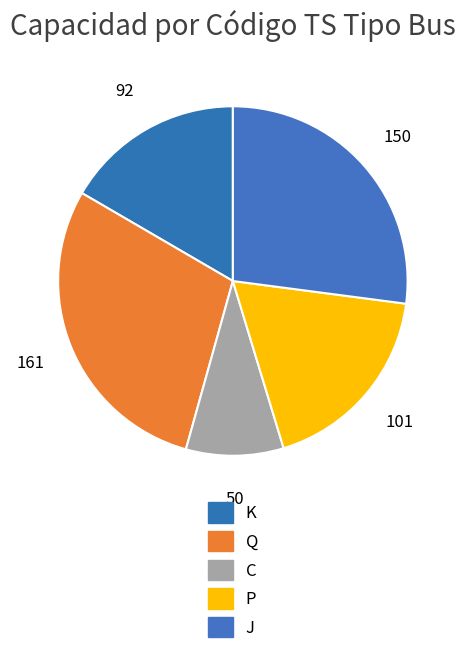

What percentage is the P slice, to the nearest percent?

18%